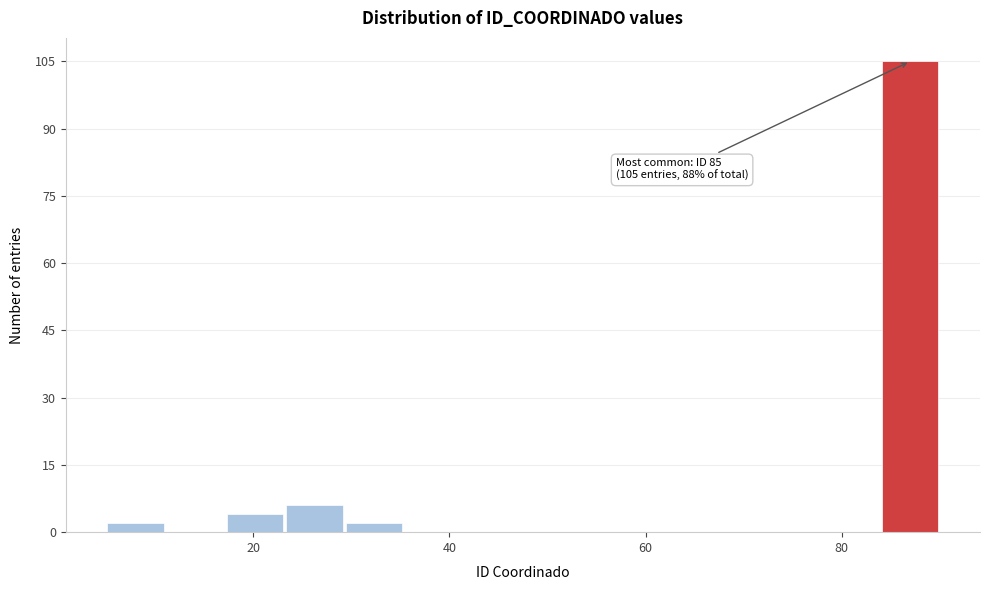

Read against the x-axis, roughly where is the centre of the tallest bar?

86